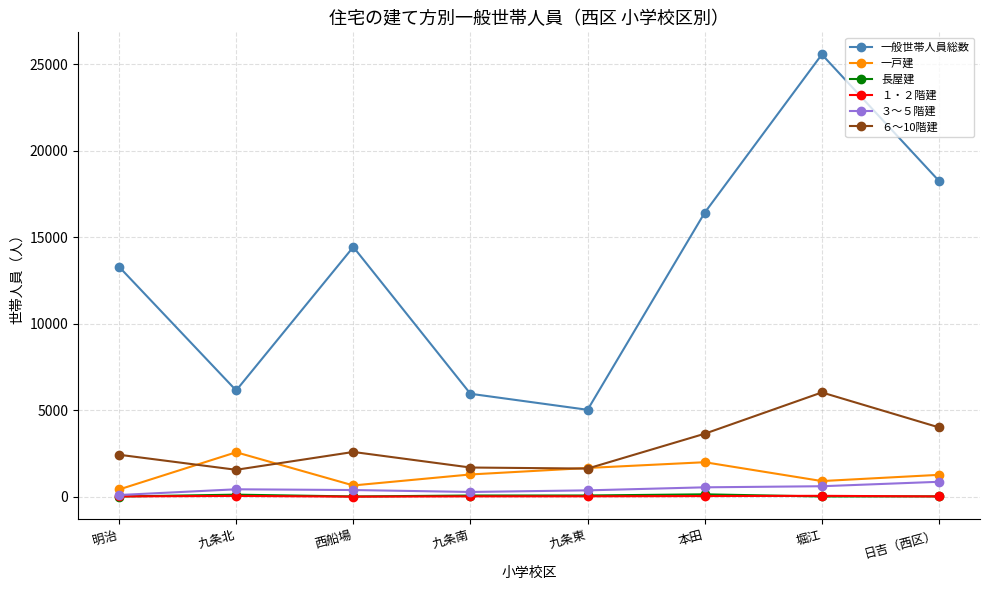

What is the approximate value of １・２階建 at 明治, to the nearest 10?

10